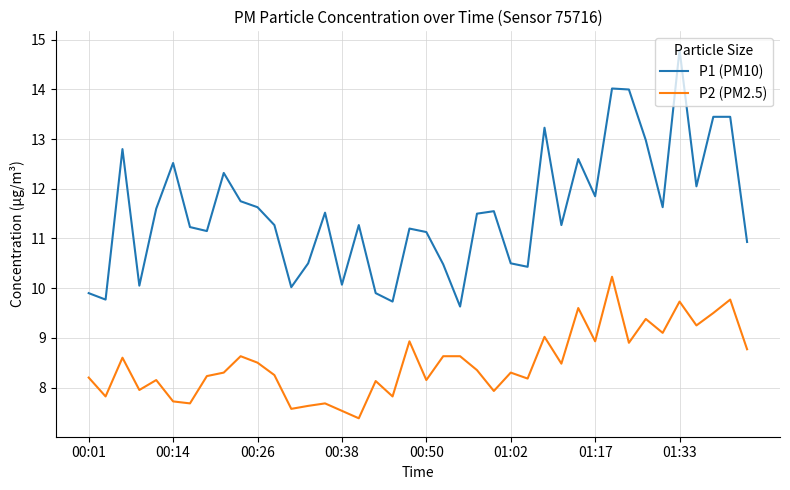

In P2 (PM2.5), how many points are lower than both neighbors (excluding endpoints)?

14